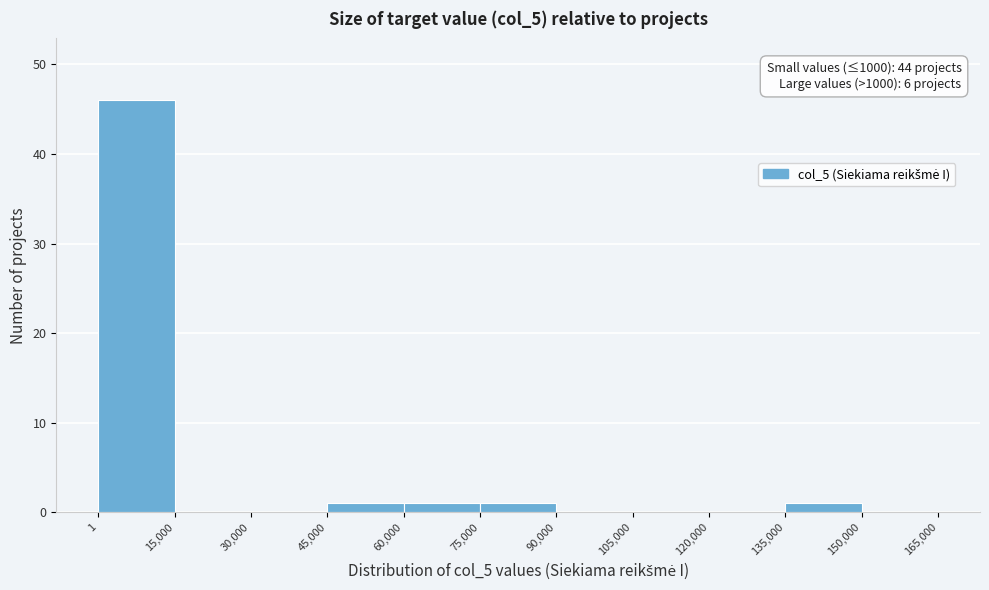

Over which range of the x-axis is the bar tallest?

1 to 15,000